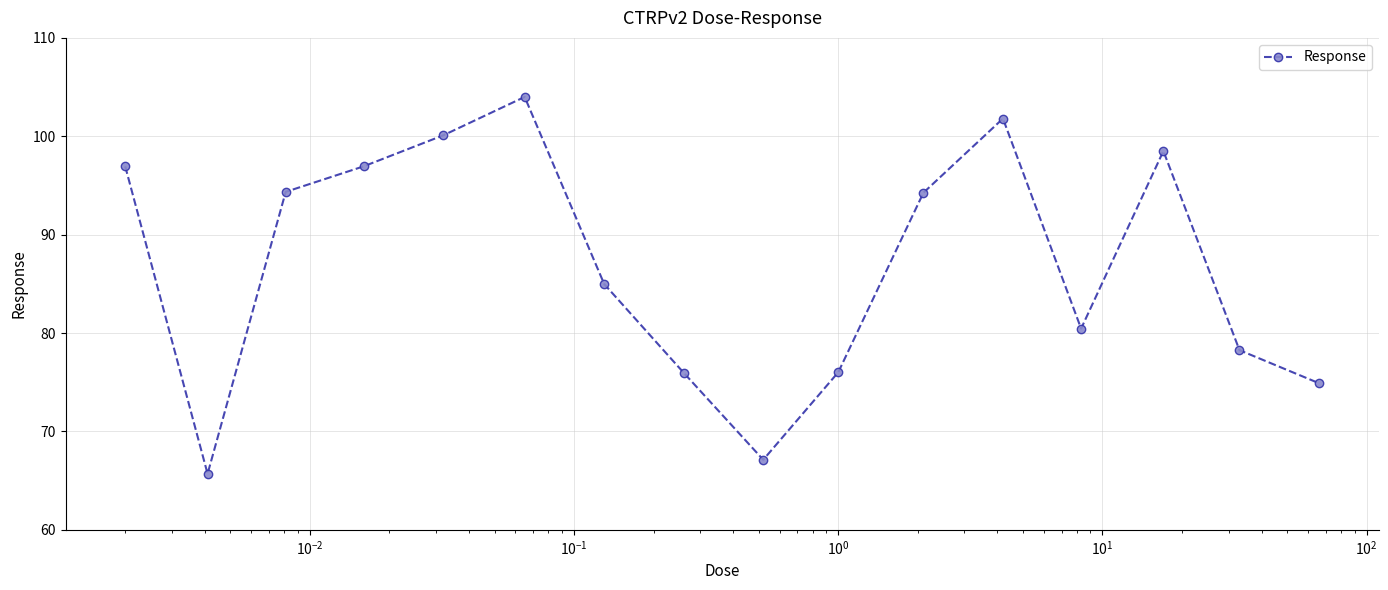

How many points are lower than both their immediate neighbors (excluding endpoints)?

3